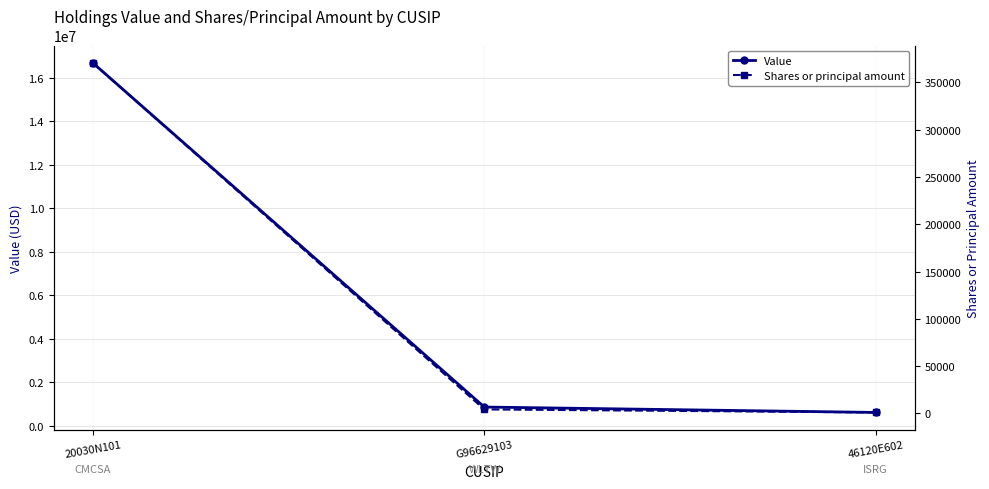

Is this an area chart (filled region under the line)?

No